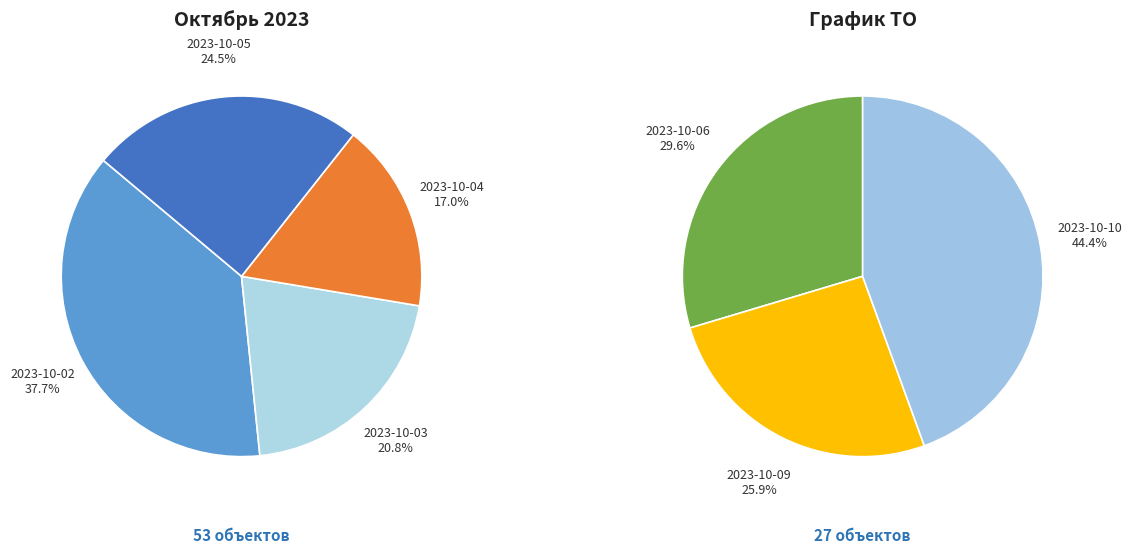

Does 2023-10-09 represent more than half of the total?

No